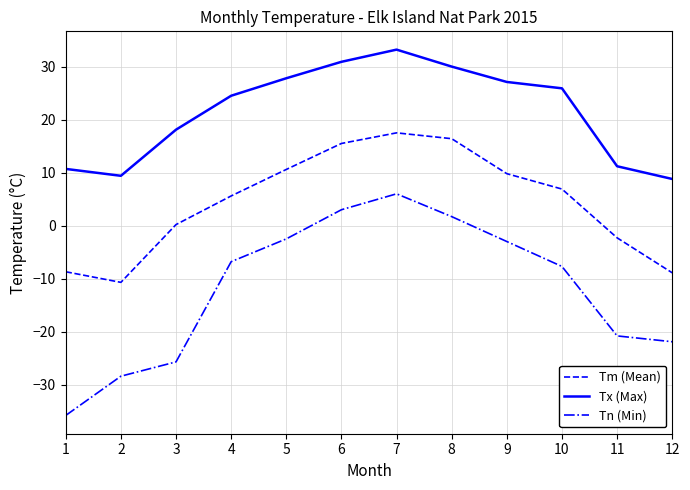

What is the sum of all Tx (Max) values?

257.6